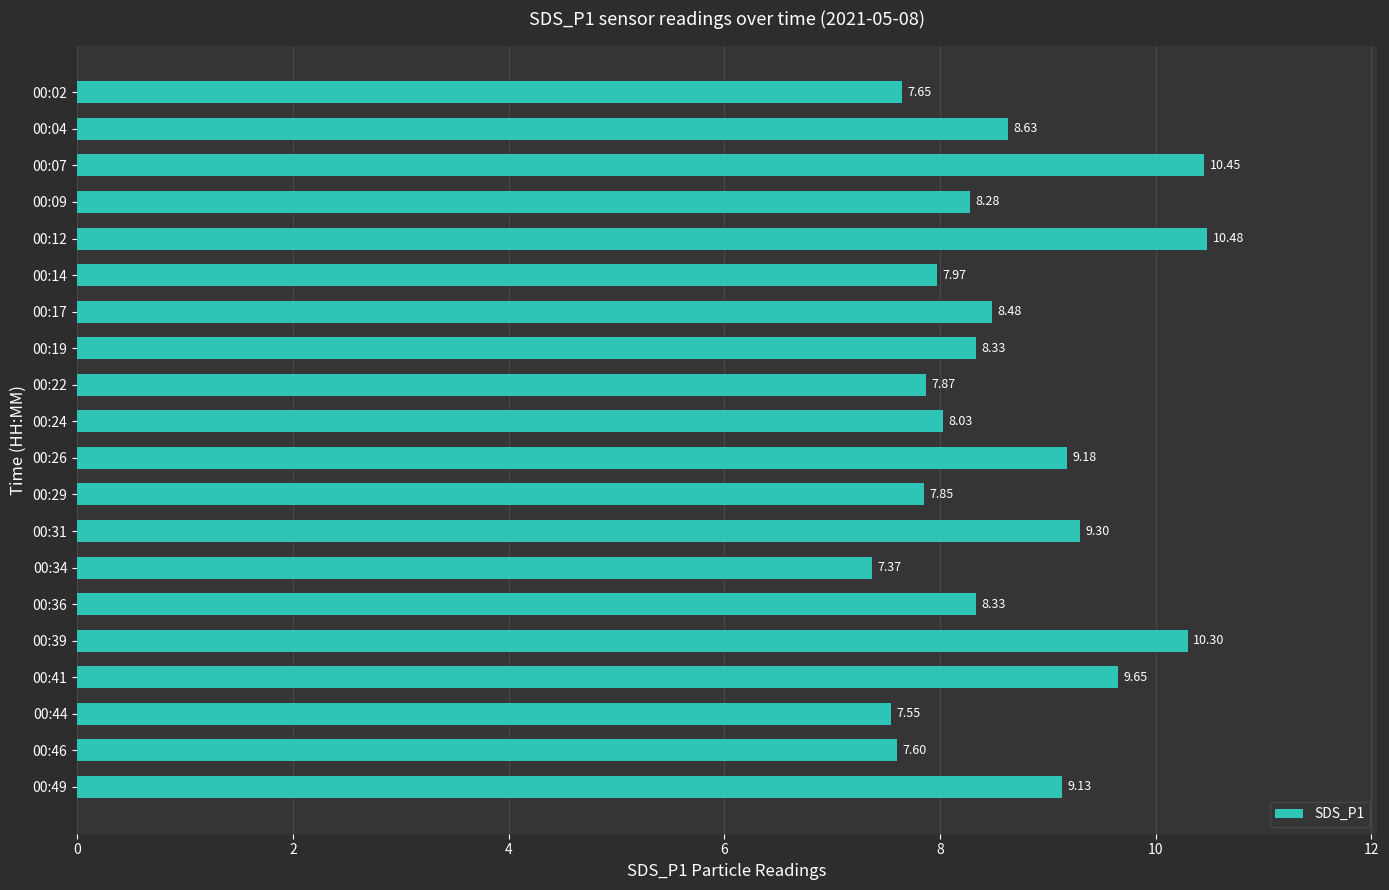

What is the average value?

8.6